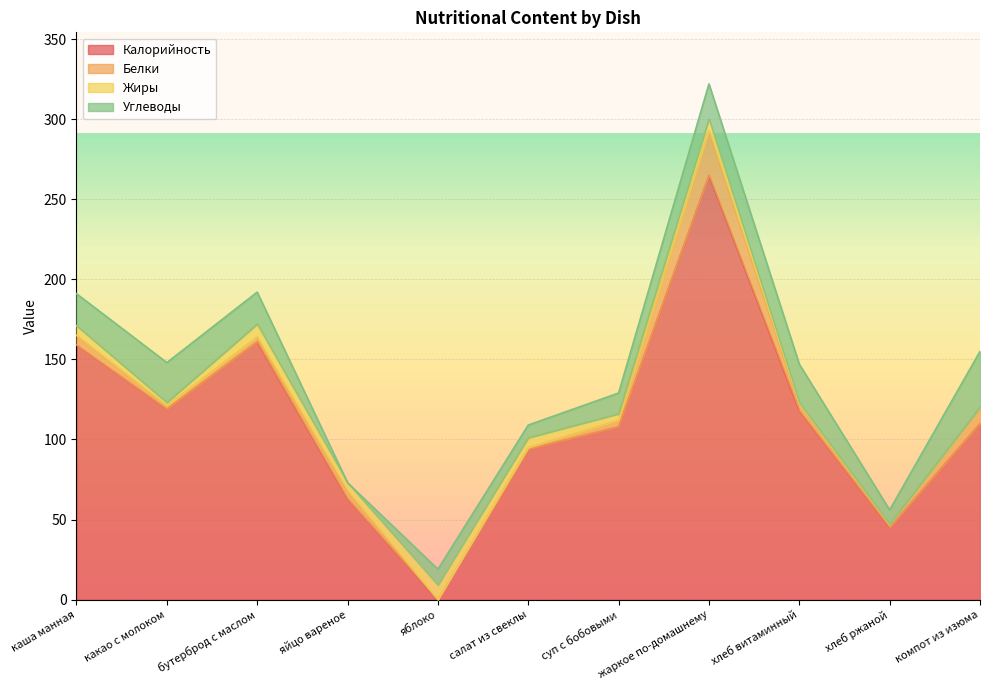

Which series has the largest range (max minus min)?

Калорийность